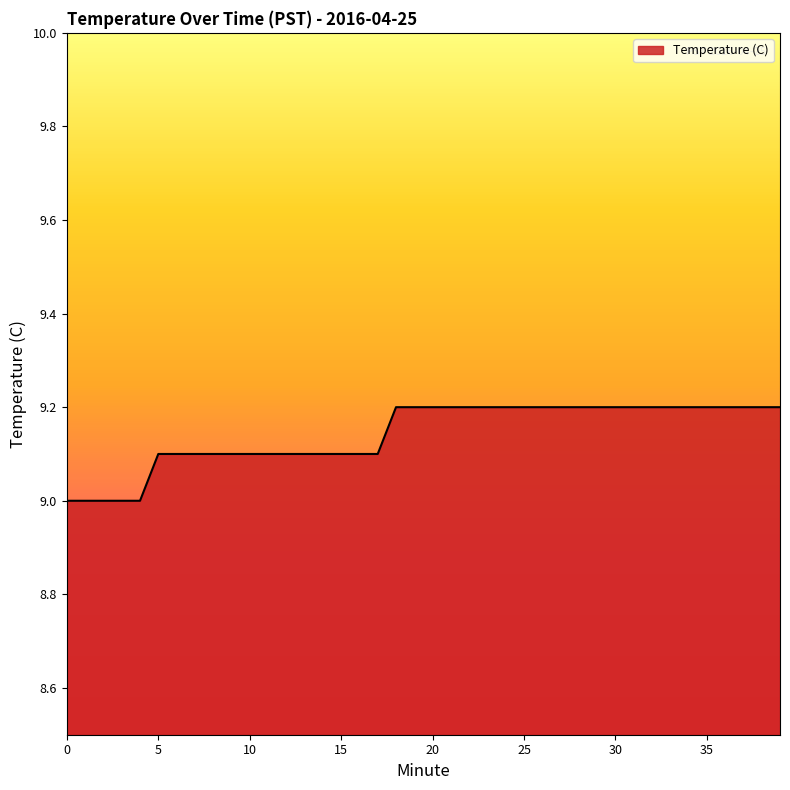

What is the greatest value displayed?

9.2